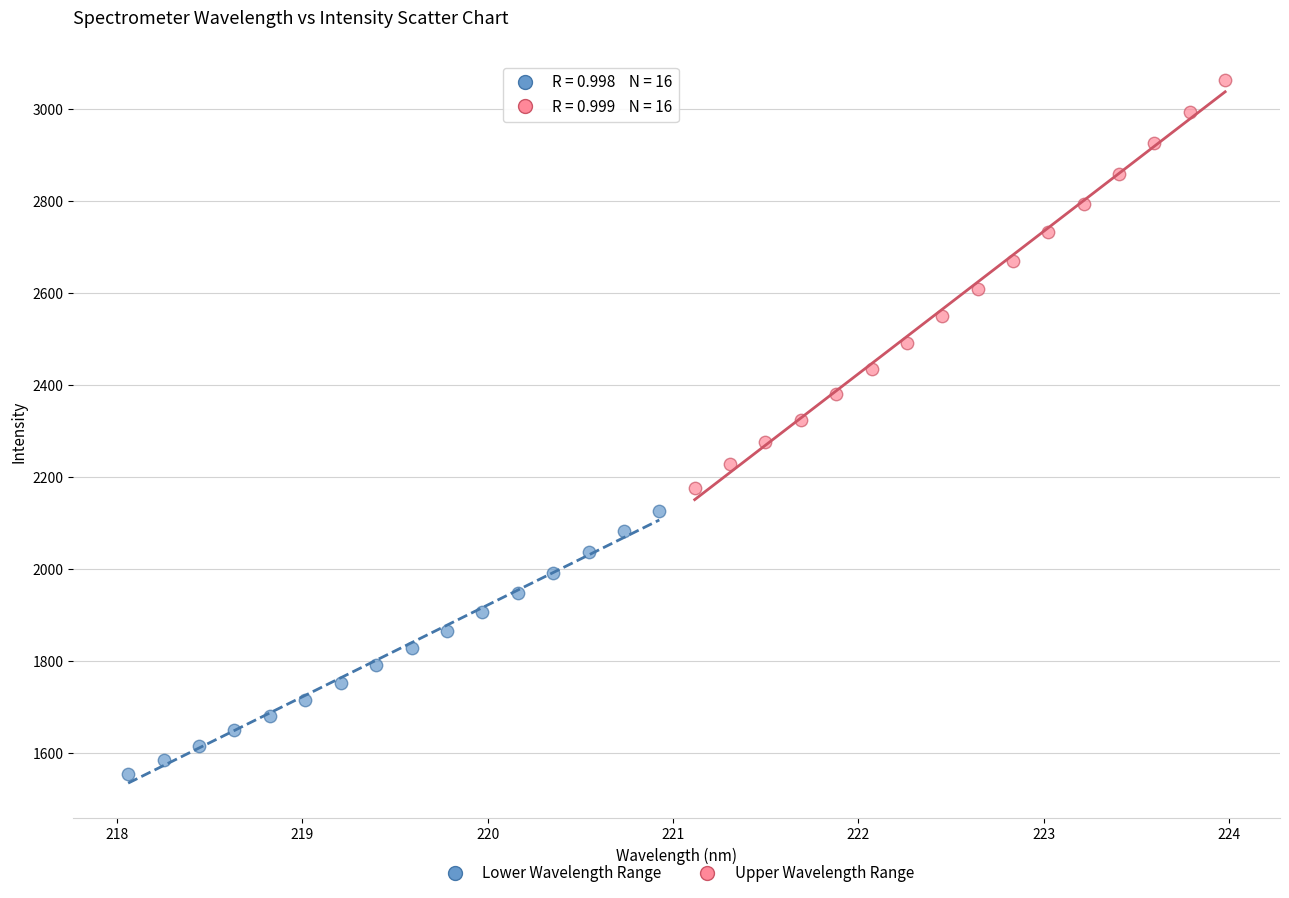

What are all the series names shown in the legend?

Lower Wavelength Range, Upper Wavelength Range